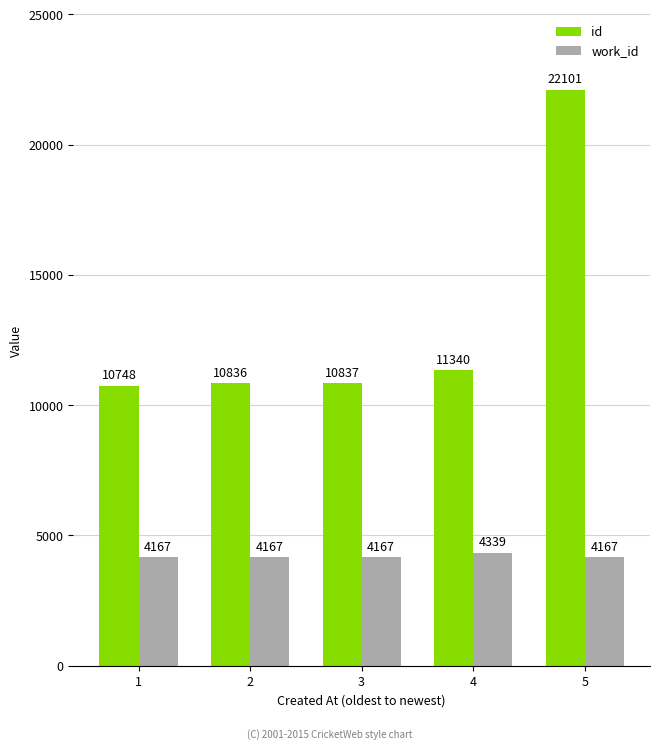

What is the difference between the maximum and second lowest values in the work_id series?

172